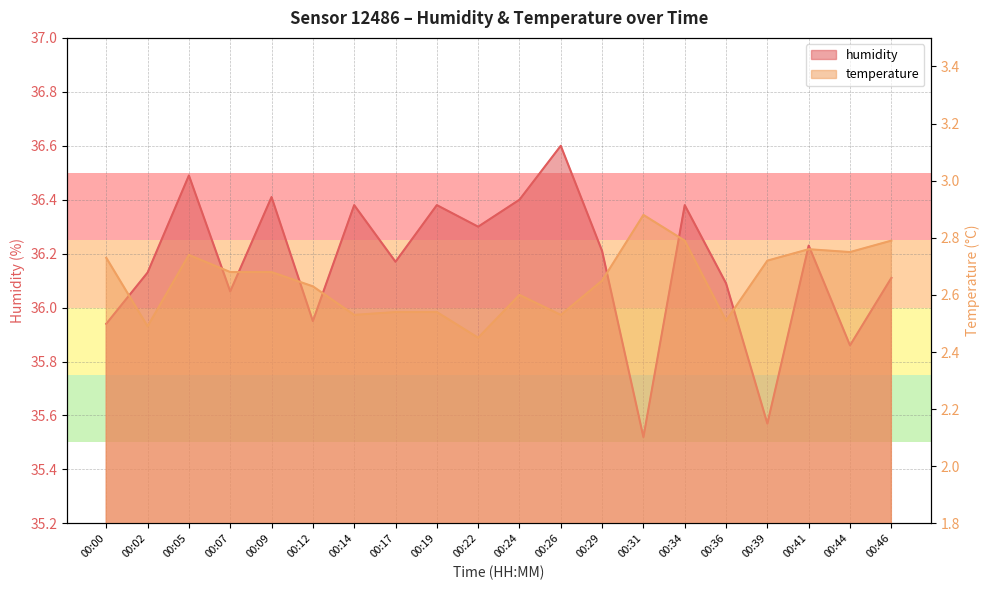

At which category is the sum across all series the highest?

00:05